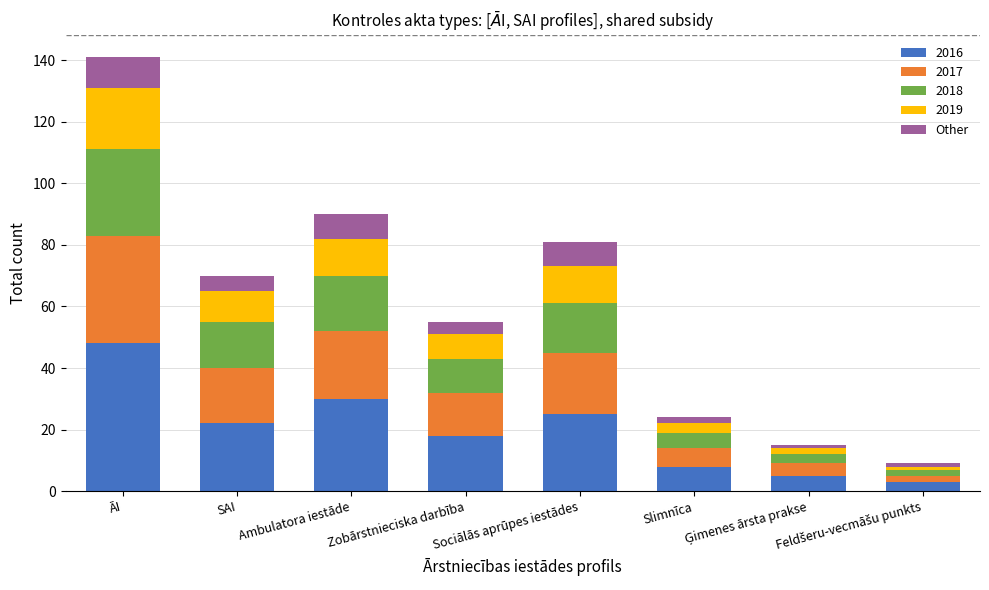

At which category is the sum across all series the highest?

ĀI